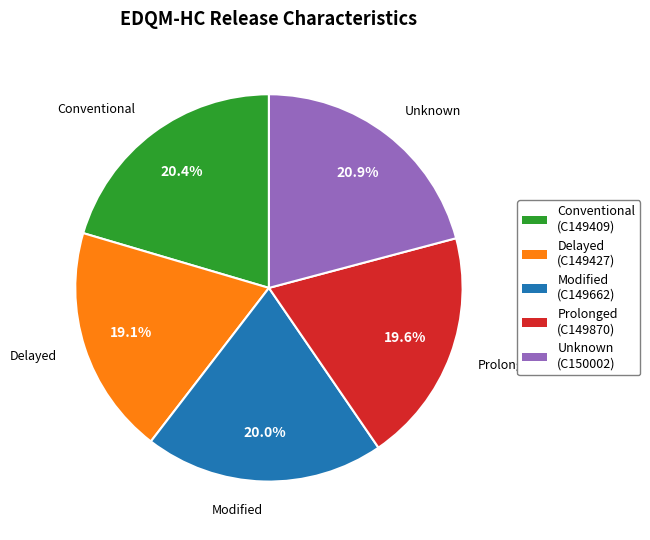

Approximately how many times larger is the value at Conventional compared to Unknown?

1.0